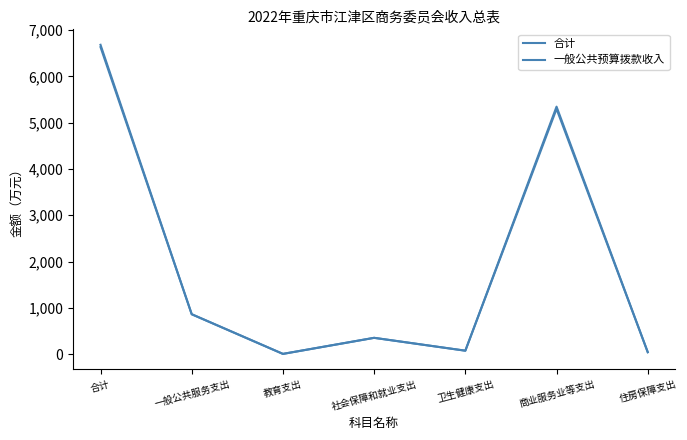

Which series changed the most between 合计 and 住房保障支出?

合计